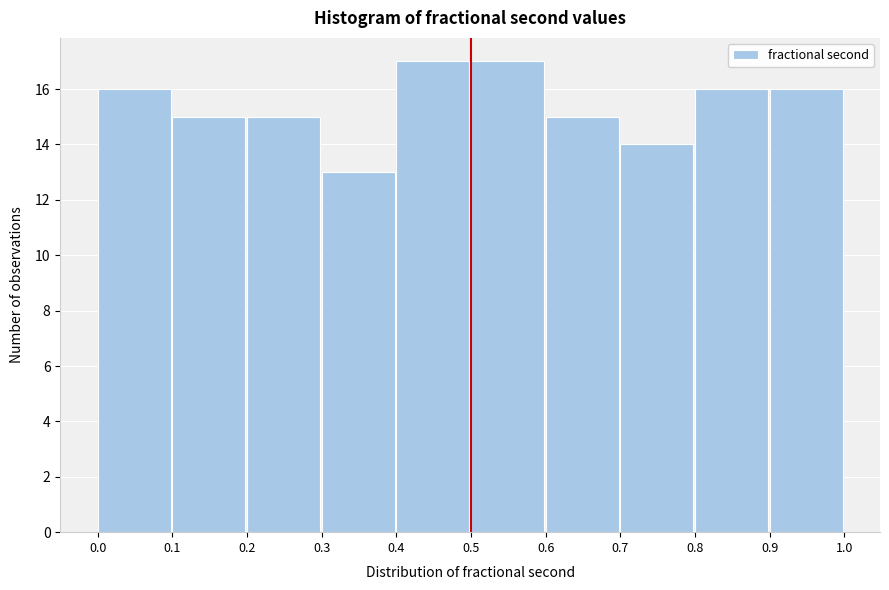

Reading left to right, transcribe this chart: for each bar, give the range it covers on the x-axis and its height. The values are not printed on the chart, so give them approximately, as read against the axis.

0.0 to 0.1: 16
0.1 to 0.2: 15
0.2 to 0.3: 15
0.3 to 0.4: 13
0.4 to 0.5: 17
0.5 to 0.6: 17
0.6 to 0.7: 15
0.7 to 0.8: 14
0.8 to 0.9: 16
0.9 to 1.0: 16